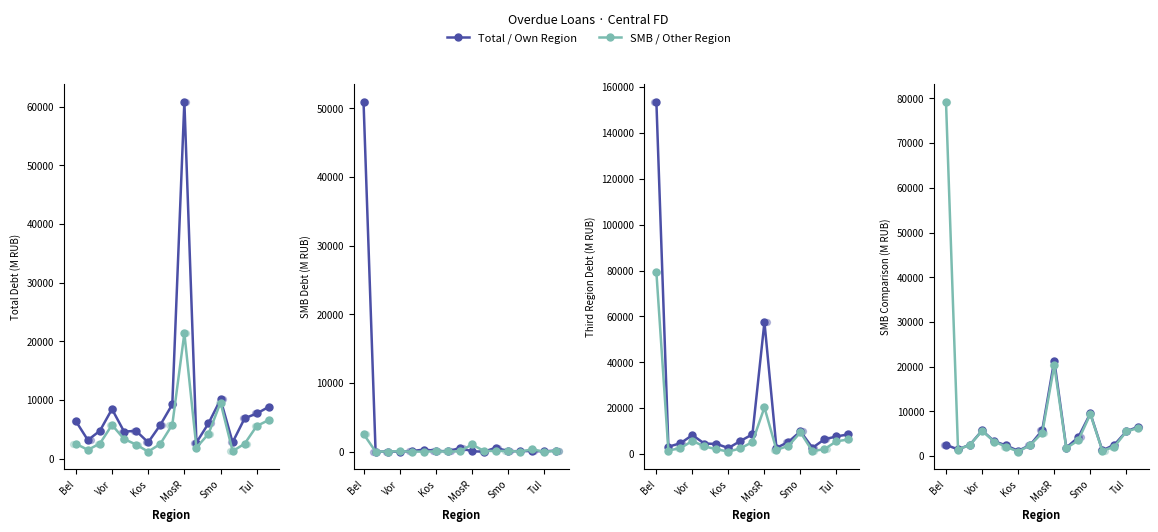

Is the value of SMB Total at 8 greater than the value of Third Region Total at 16?

No